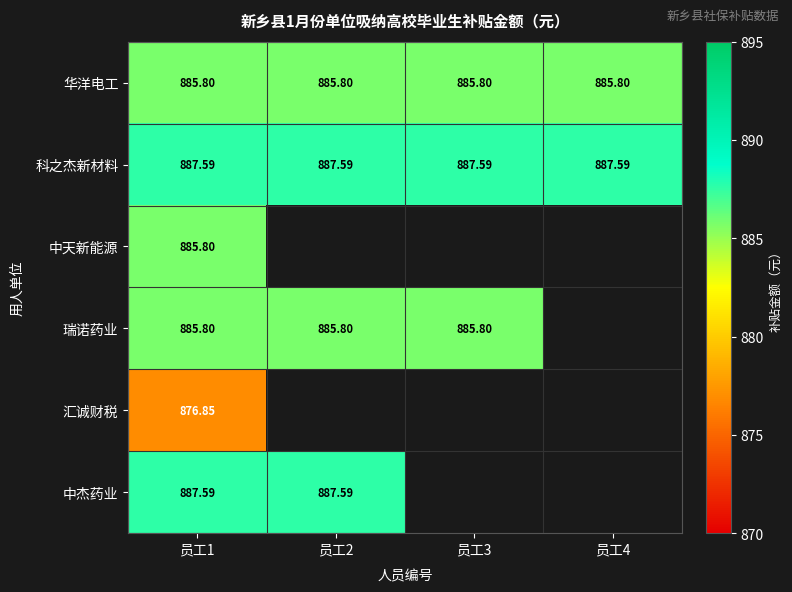

True or false: 中天新能源 has a value of 224.6 at 员工1.

False